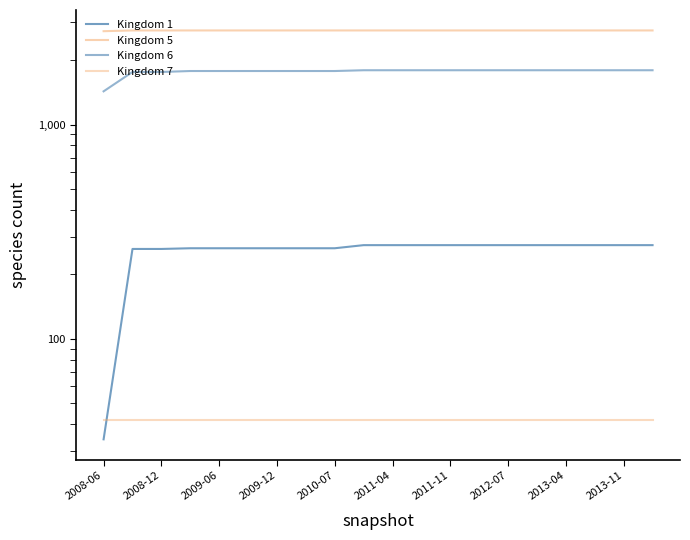

Which series has the largest range (max minus min)?

Kingdom 6